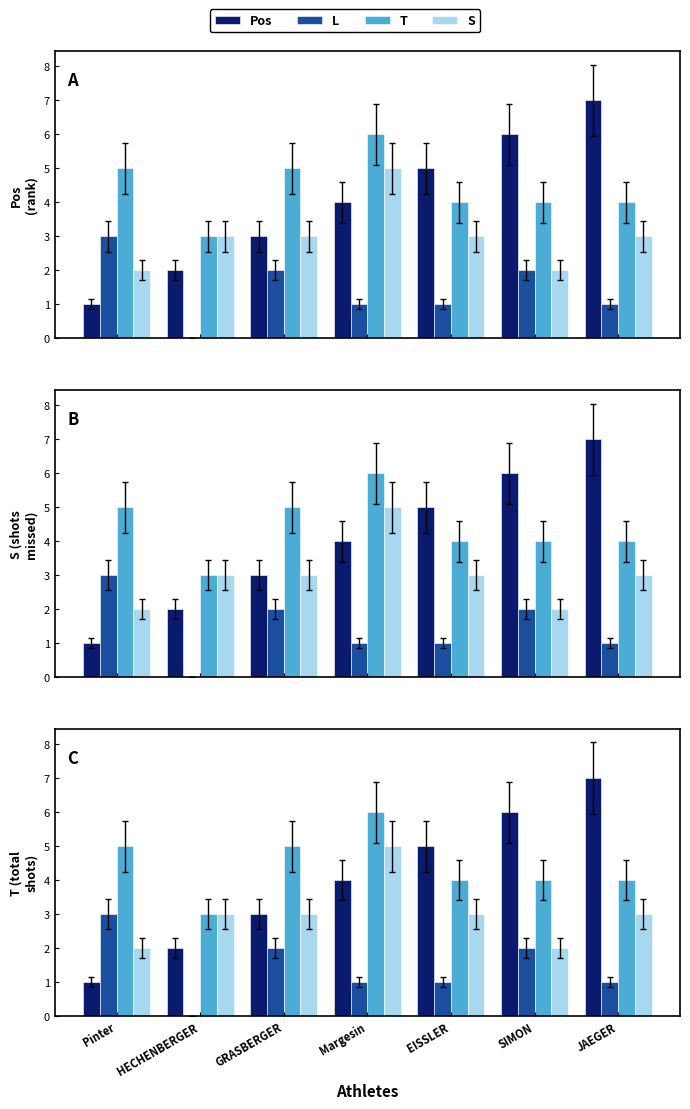

Where does the Pos series first go above 4?

EISSLER